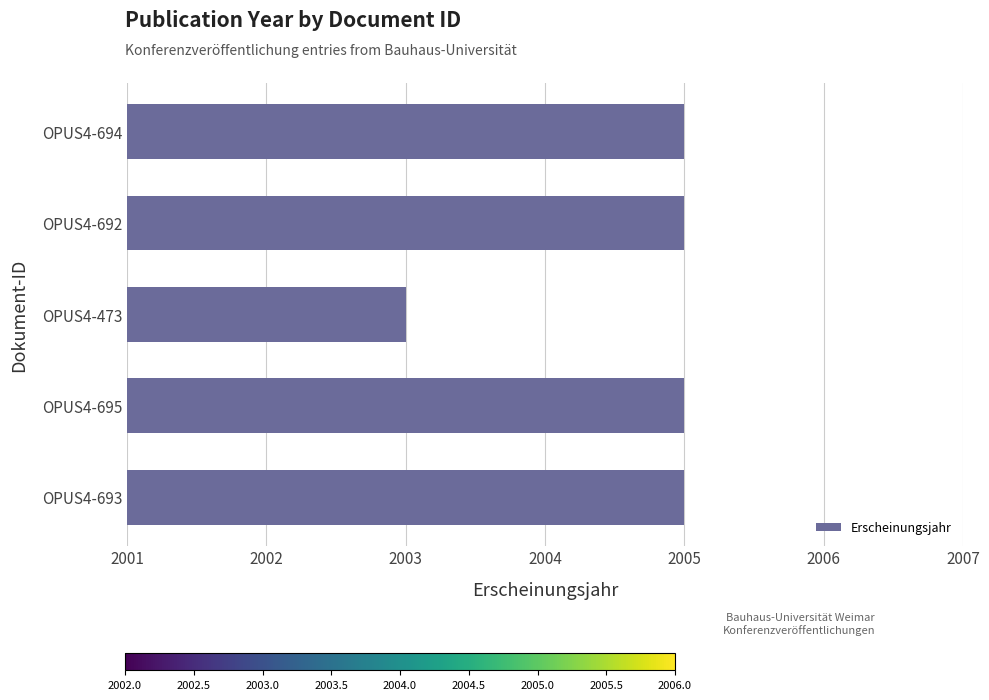

The chart shows a value of 477 at OPUS4-473. True or false?

False